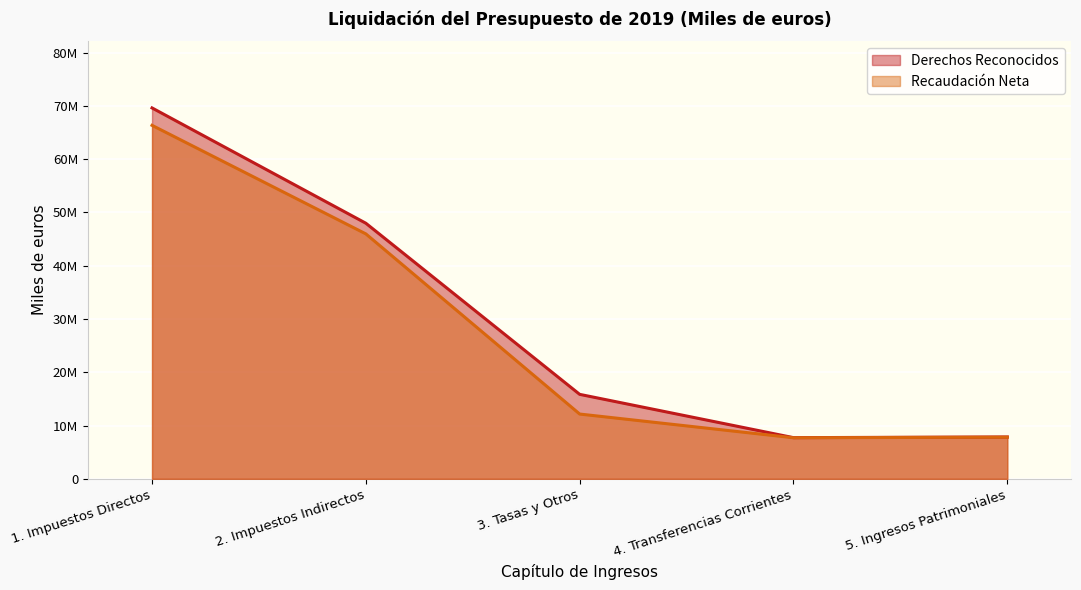

What value does the Recaudación Neta series have at 4. Transferencias Corrientes, to the nearest 50?

7704850